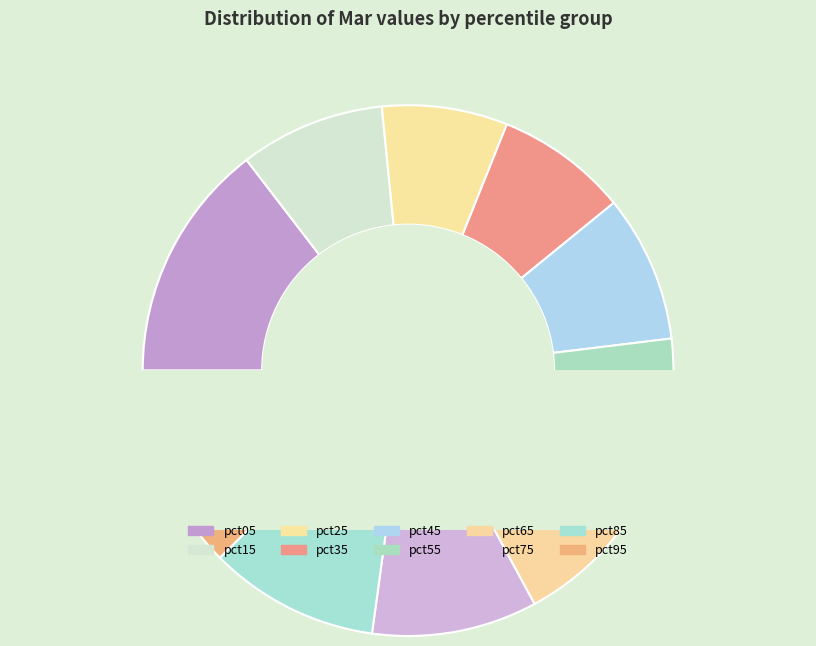

To the nearest percent, what is the average slice percentage?

10%